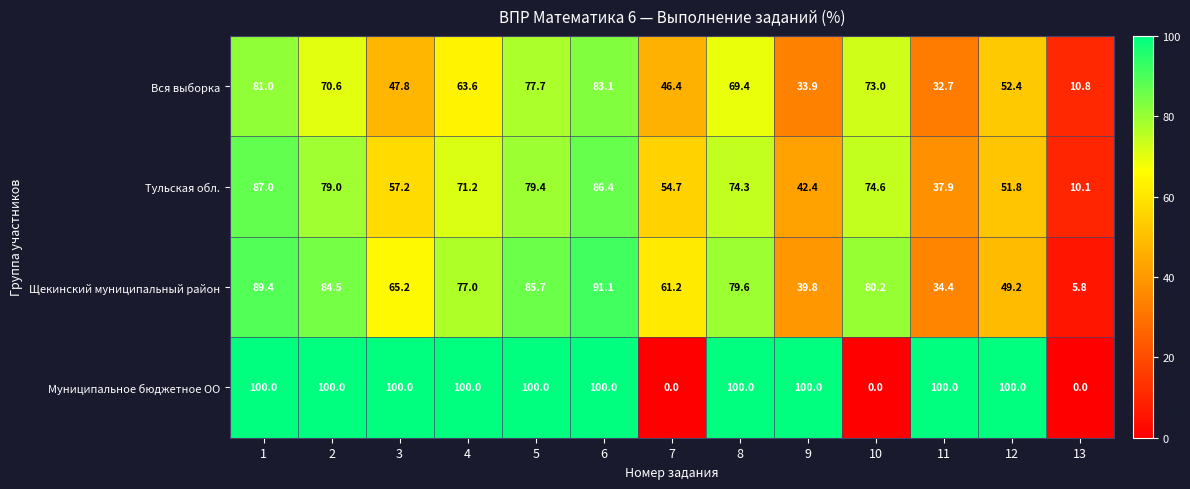

What is the total value across all series at 7?

162.3